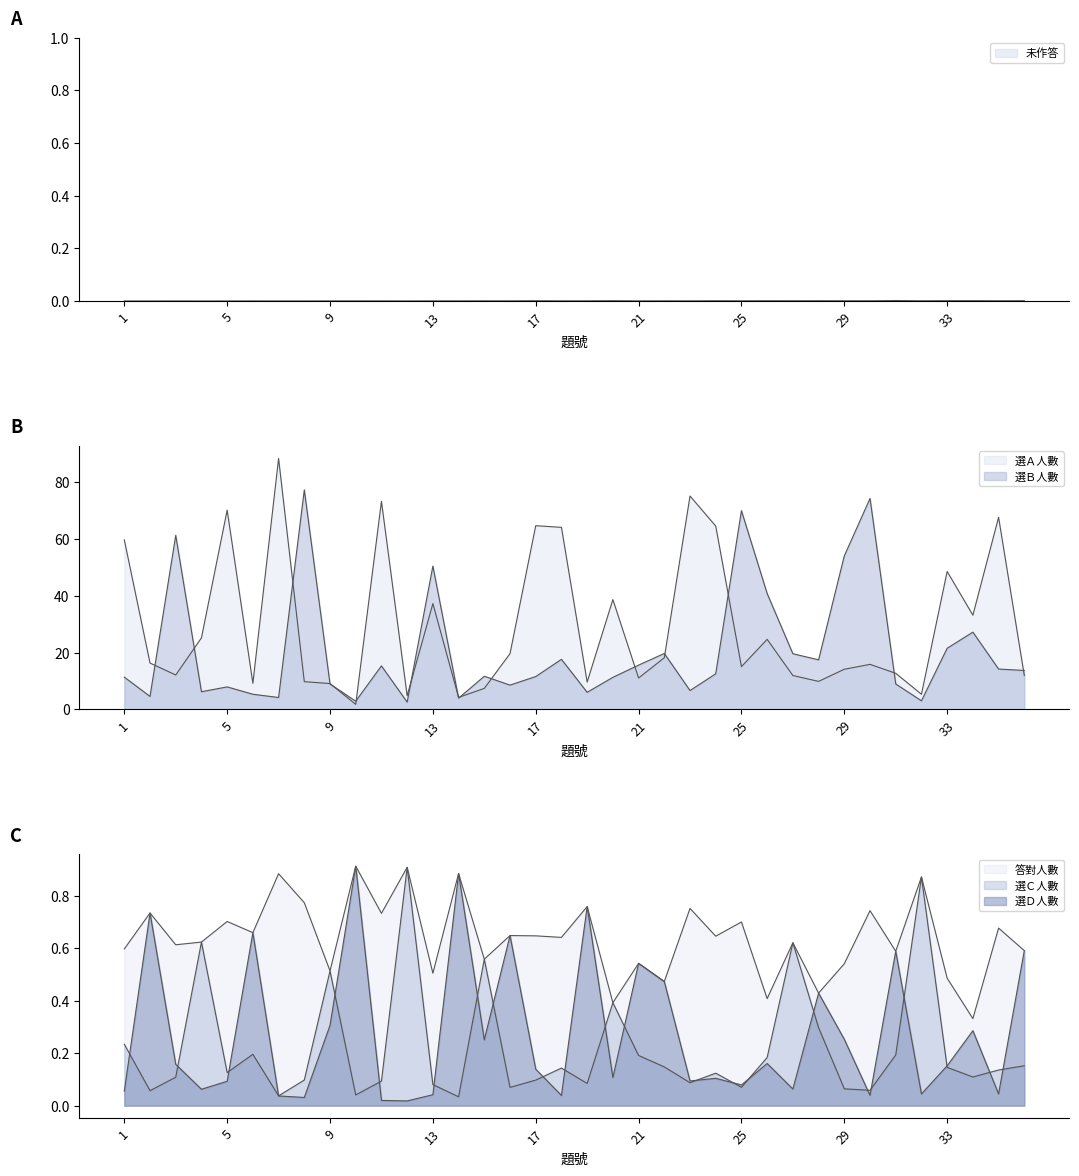

Is it true that 未作答 equals 0.0 at 2?

False